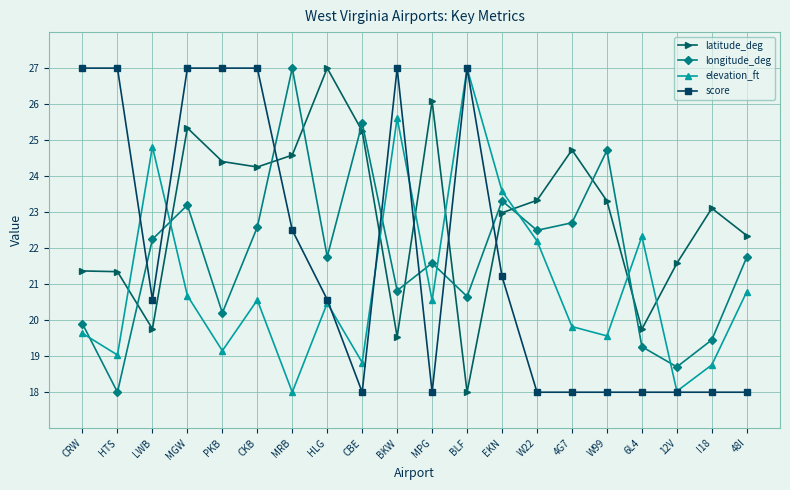

True or false: score and longitude_deg cross at least once.

True